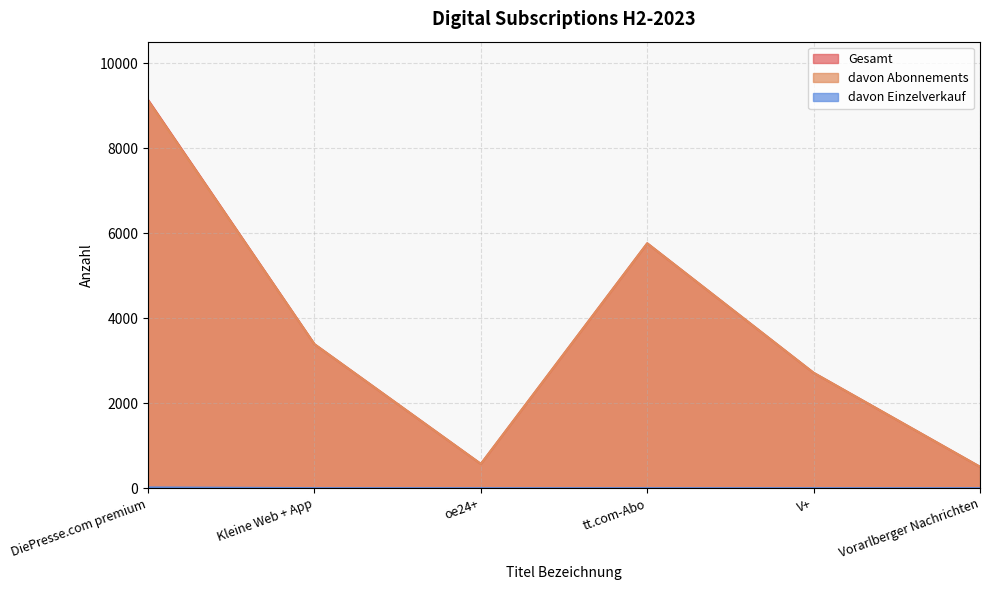

List the series in order of their peak value, lowest first.

davon Einzelverkauf, davon Abonnements, Gesamt